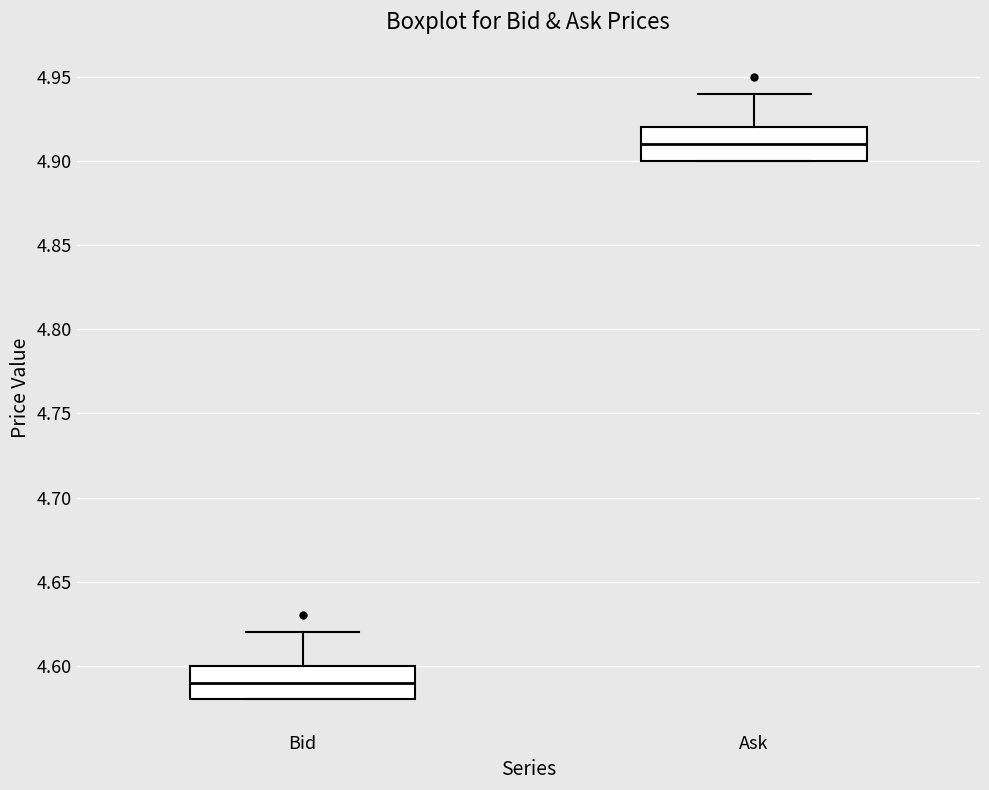

Which box has the lowest median line?

Bid